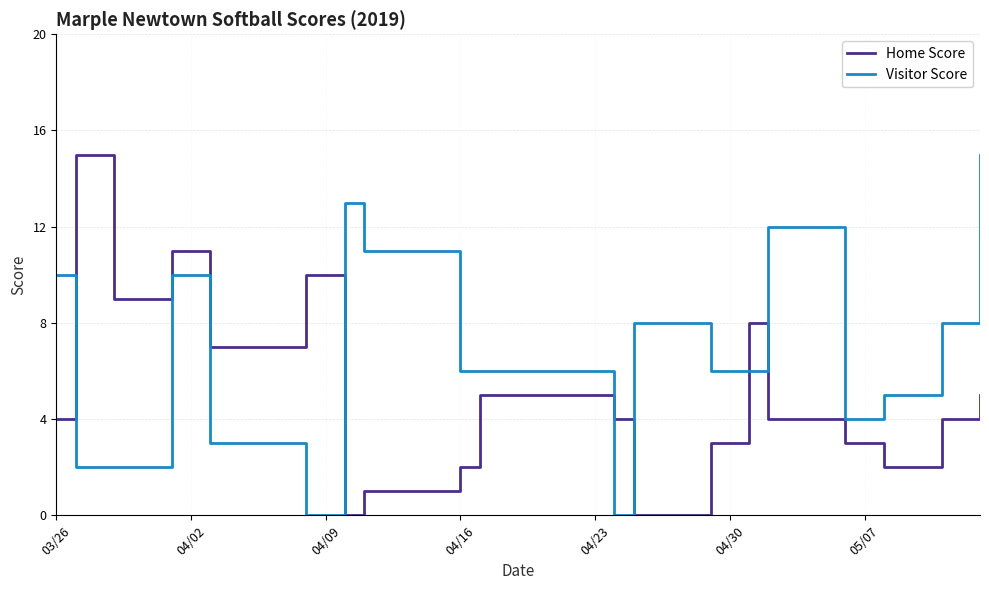

Which series has the largest total across all categories?

Visitor Score